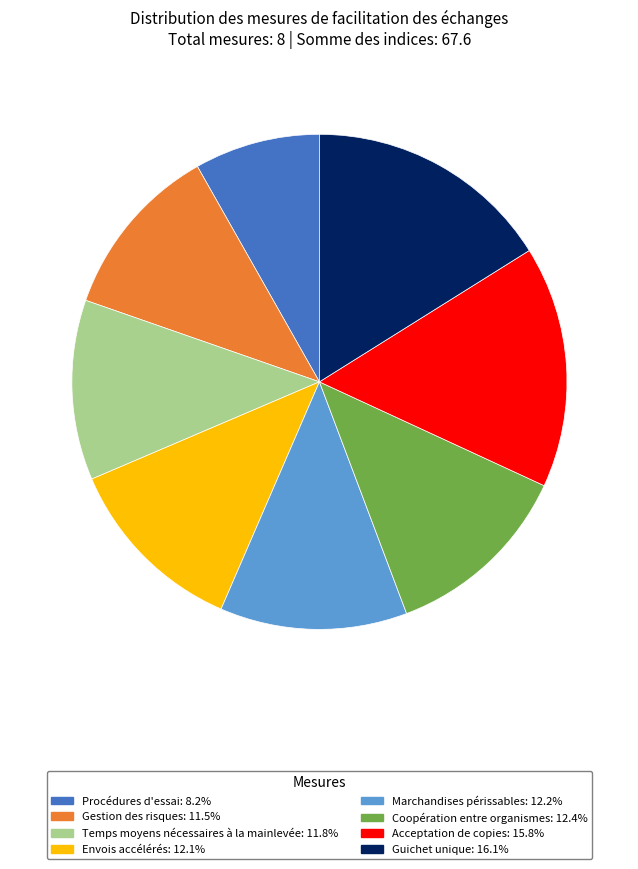

Does any single category account for the majority?

No